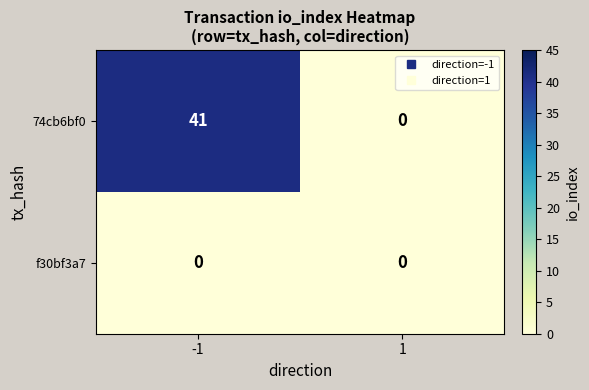

The value of 74cb6bf0 at -1 is 58. True or false?

False